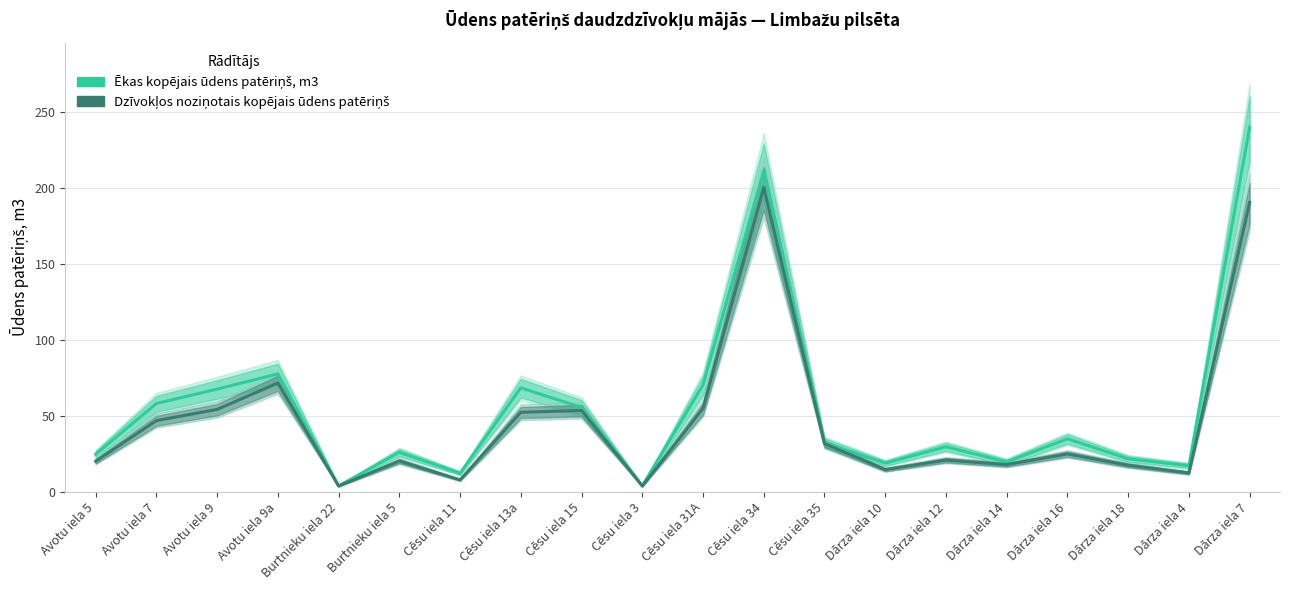

True or false: Ēkas kopējais ūdens patēriņš, m3 and Dzīvokļos noziņotais kopējais ūdens patēriņš cross at least once.

False